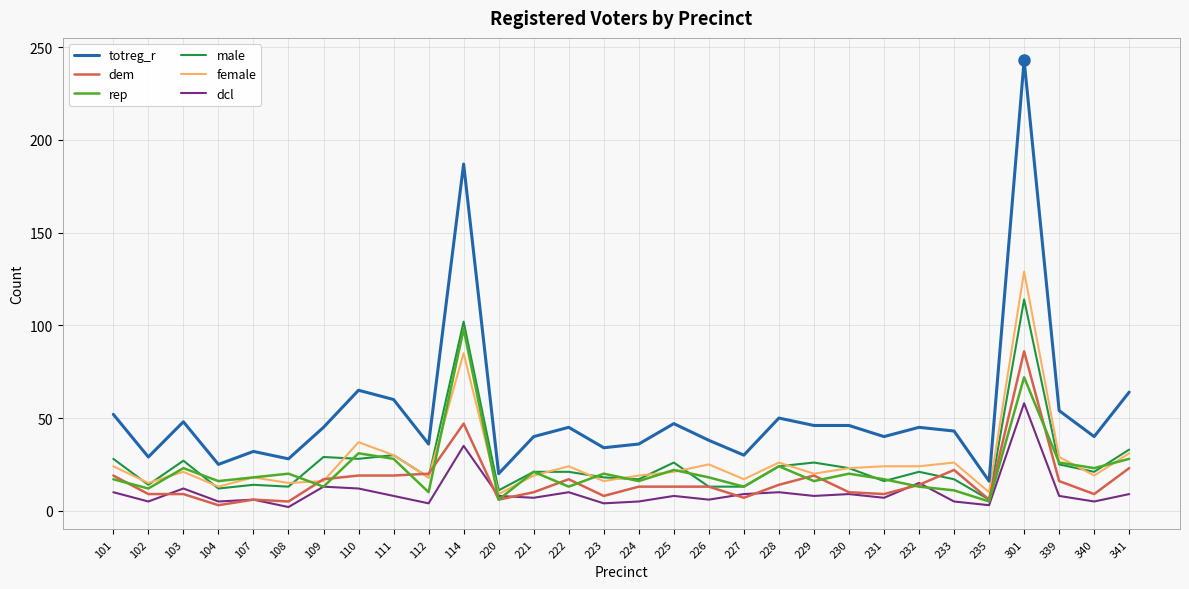

True or false: male and dem cross at least once.

True